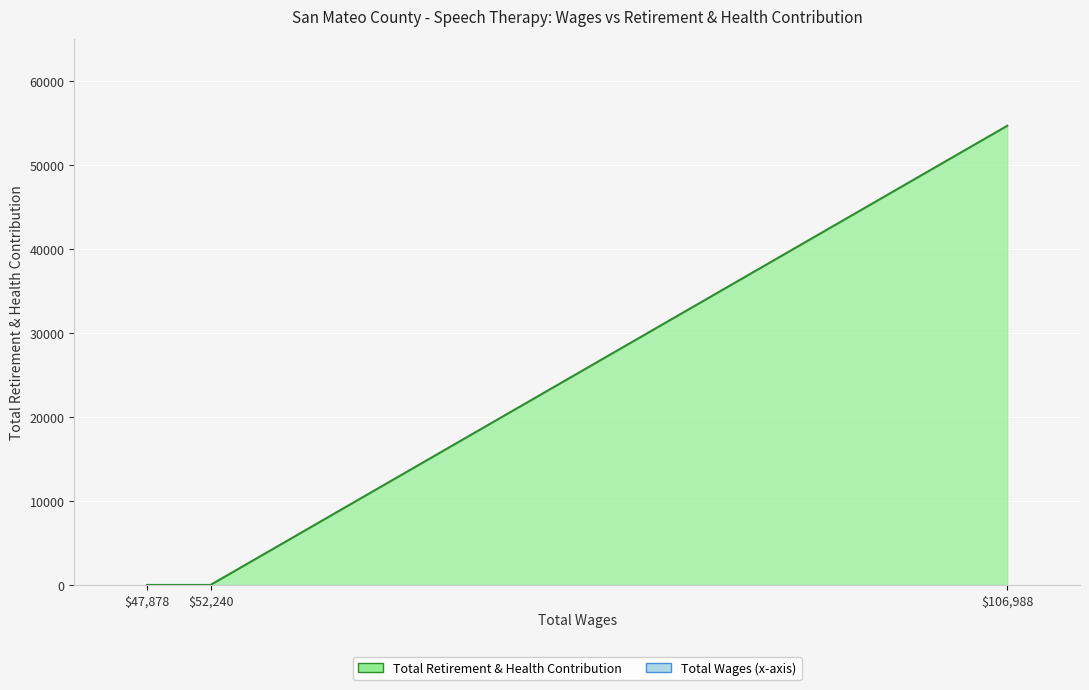

Which label corresponds to the smallest value in the chart?

52240.0